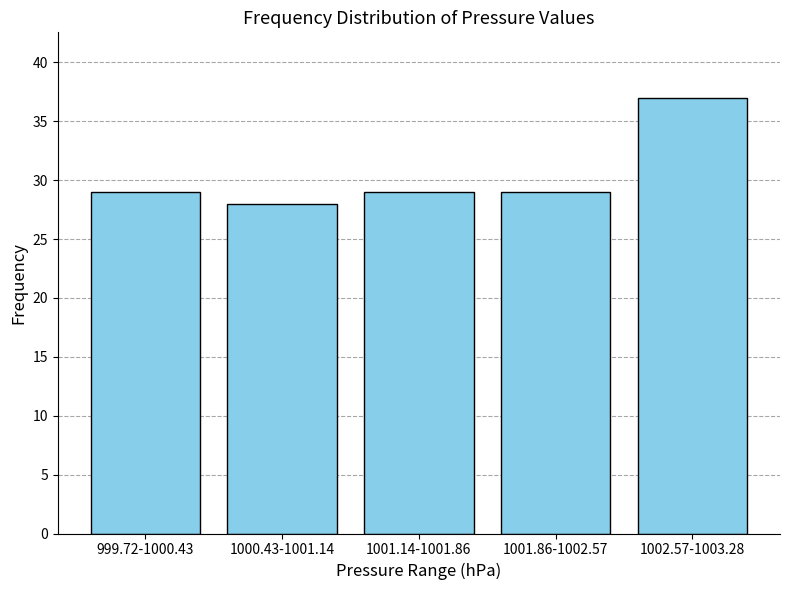

Reading right to left, list all the values displayed in this chart.

37	29	29	28	29